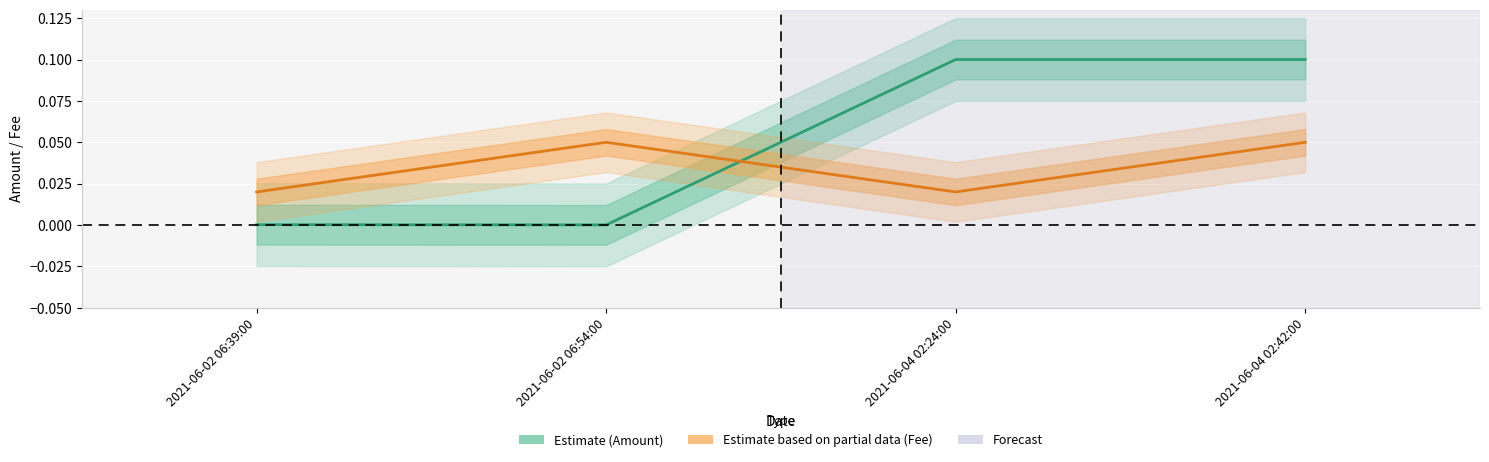

What is the difference between the maximum and second lowest values in the Amount series?

0.1